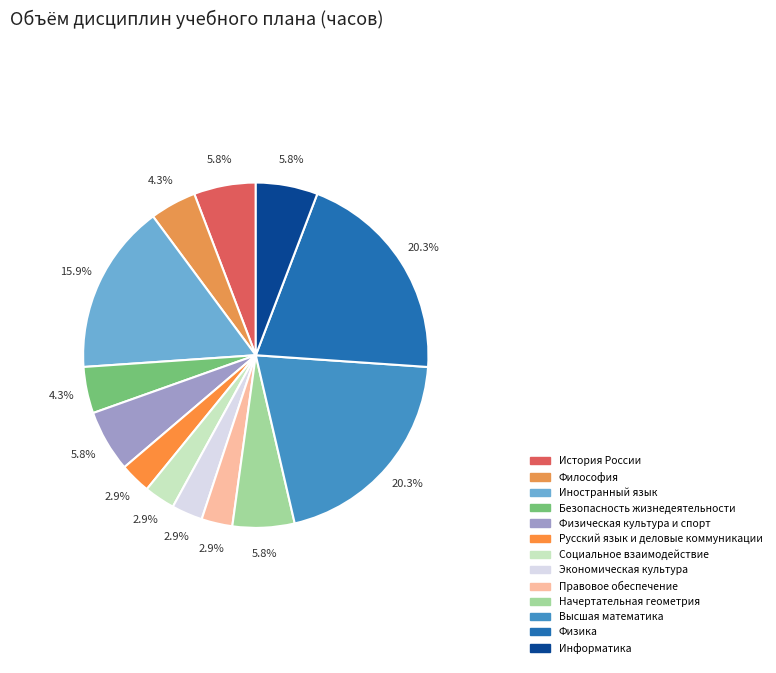

Does Физика account for over 50% of the chart?

No